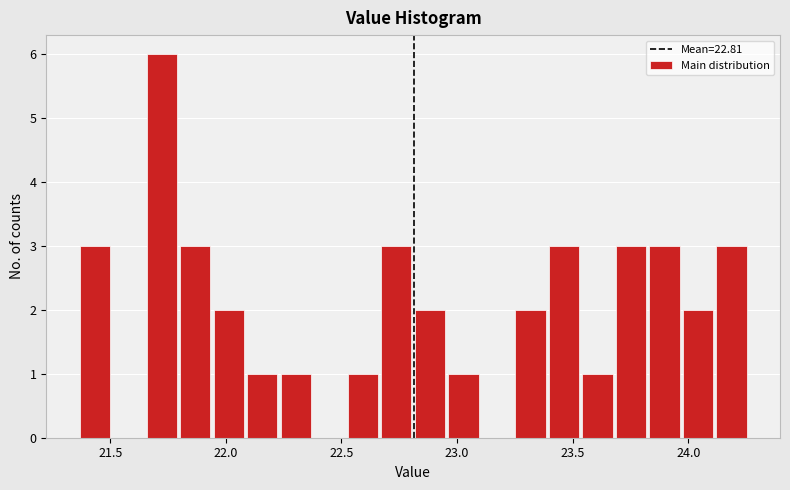

Around what value on the x-axis is the tallest bar? Give the approximate position of its centre, as read against the axis.

21.70